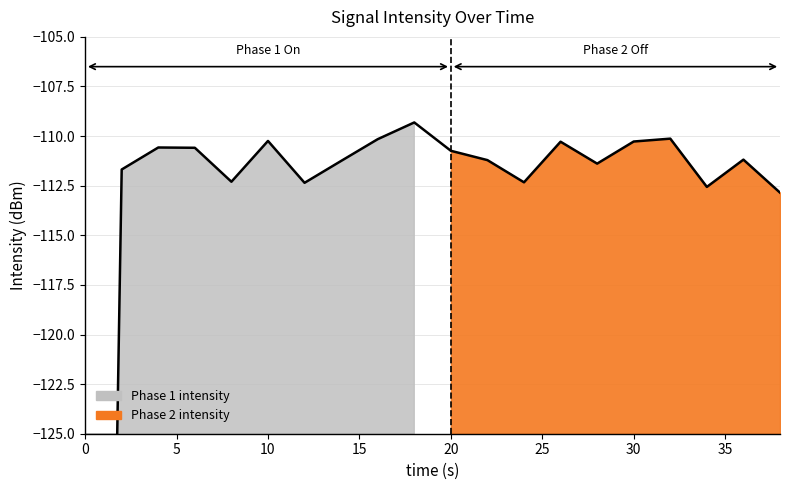

At which label does the data first exceed -111?

4